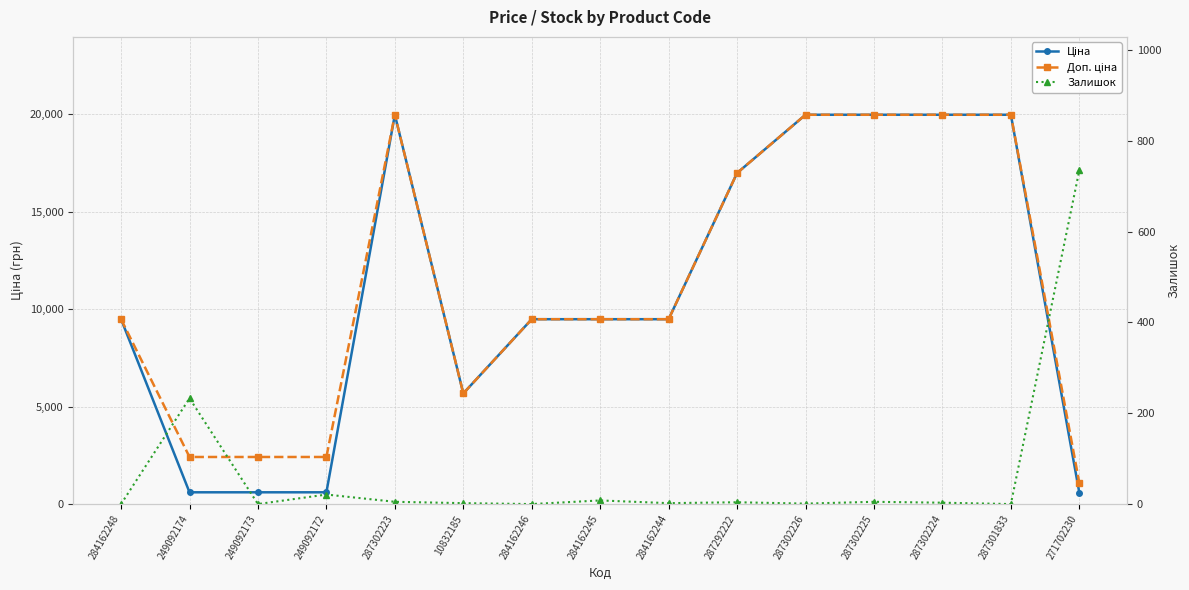

What position from the right is 287302226?

5